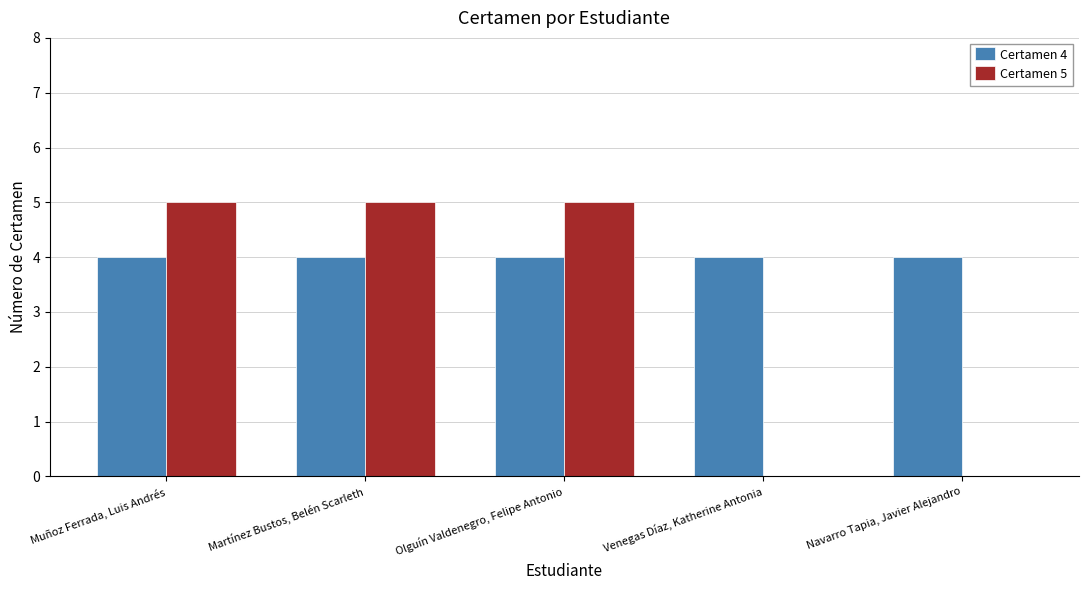

How many groups of bars are there?

5